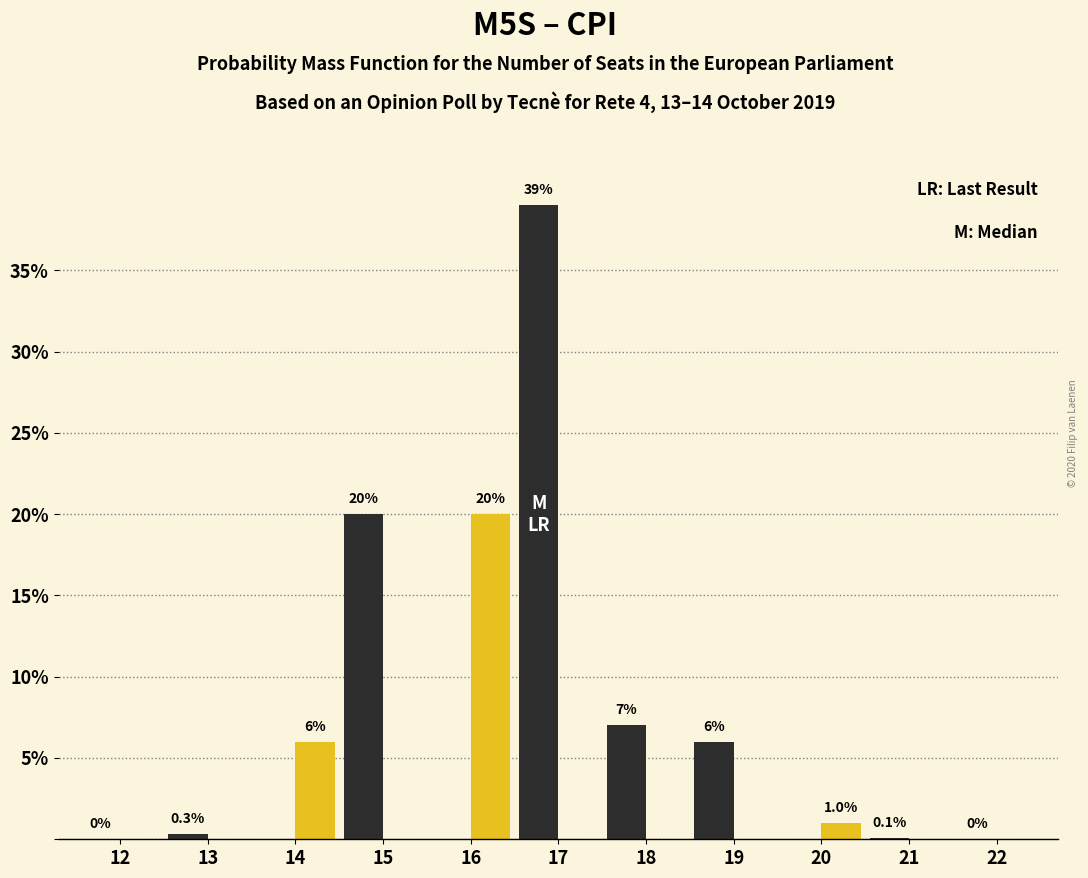

Reading right to left, list all the values displayed in this chart.

M5S: 22=0.0	21=0.1	20=0.0	19=6.0	18=7.0	17=39.0	16=0.0	15=20.0	14=0.0	13=0.3	12=0.0
CPI: 22=0.0	21=0.0	20=1.0	19=0.0	18=0.0	17=0.0	16=20.0	15=0.0	14=6.0	13=0.0	12=0.0